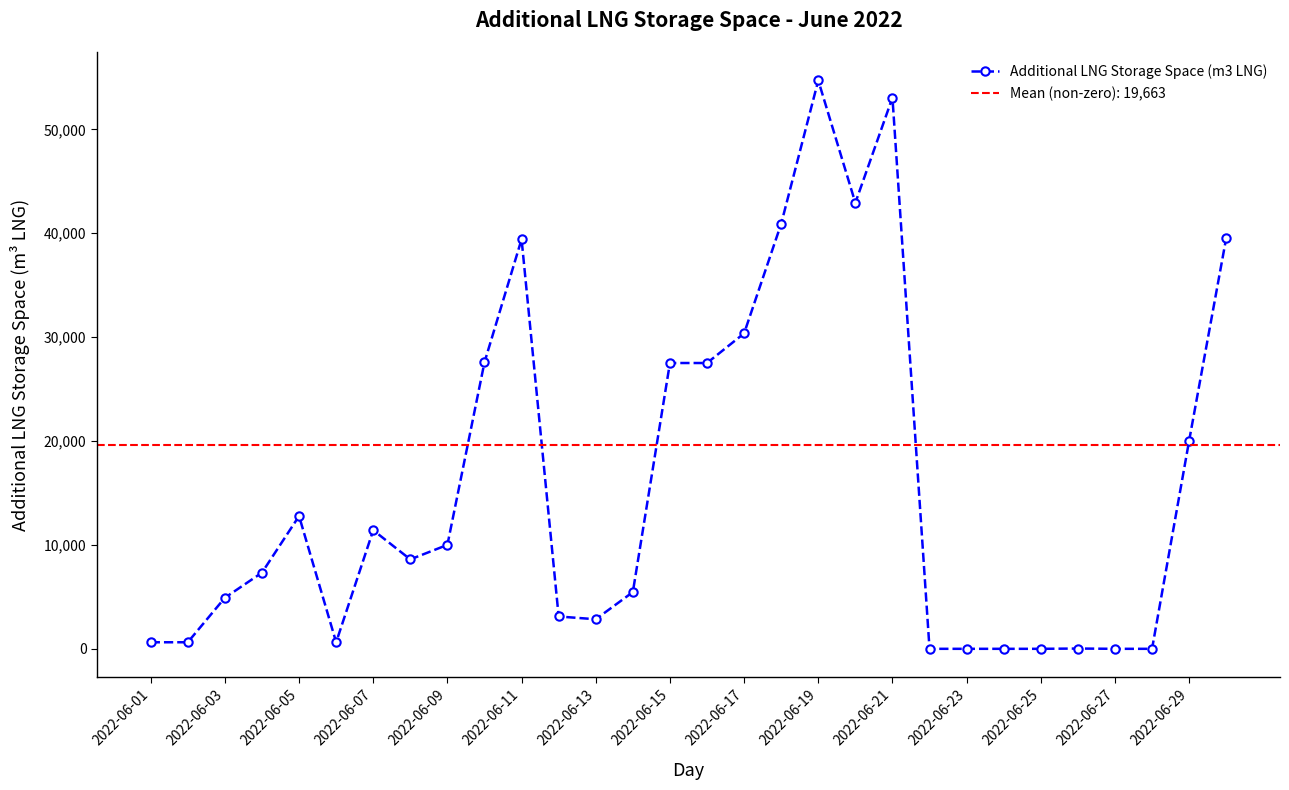

True or false: Additional LNG Storage Space (m3 LNG) has more than 0 interior local peaks.

True